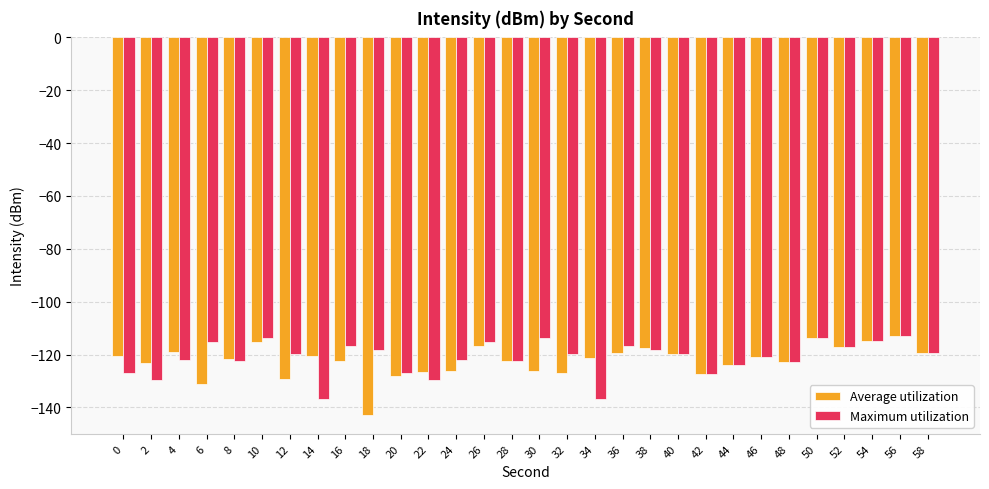

What is the difference between the Average utilization values at 22 and 28?

4.4